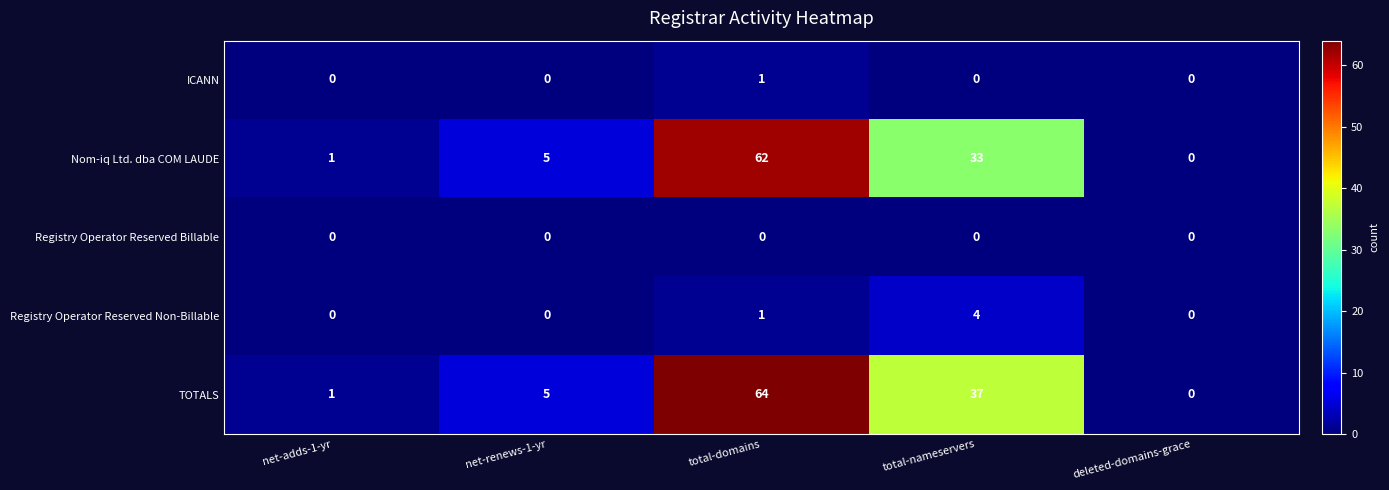

Between net-renews-1-yr and total-domains, which series saw the biggest shift?

TOTALS